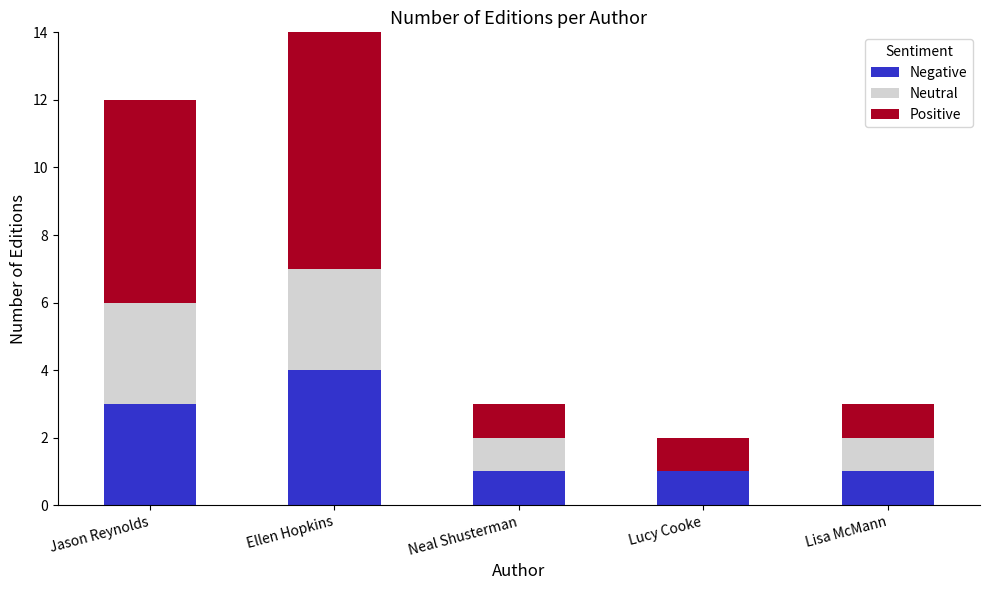

At which category is the sum across all series the highest?

Ellen Hopkins